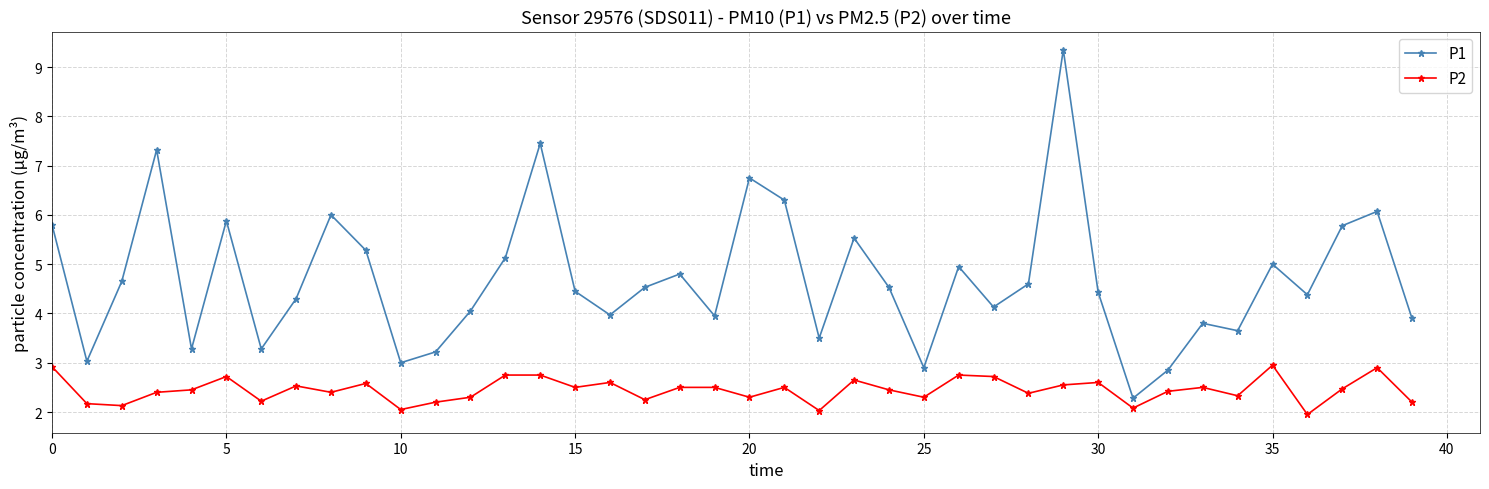

What is the minimum value for P1?

2.3